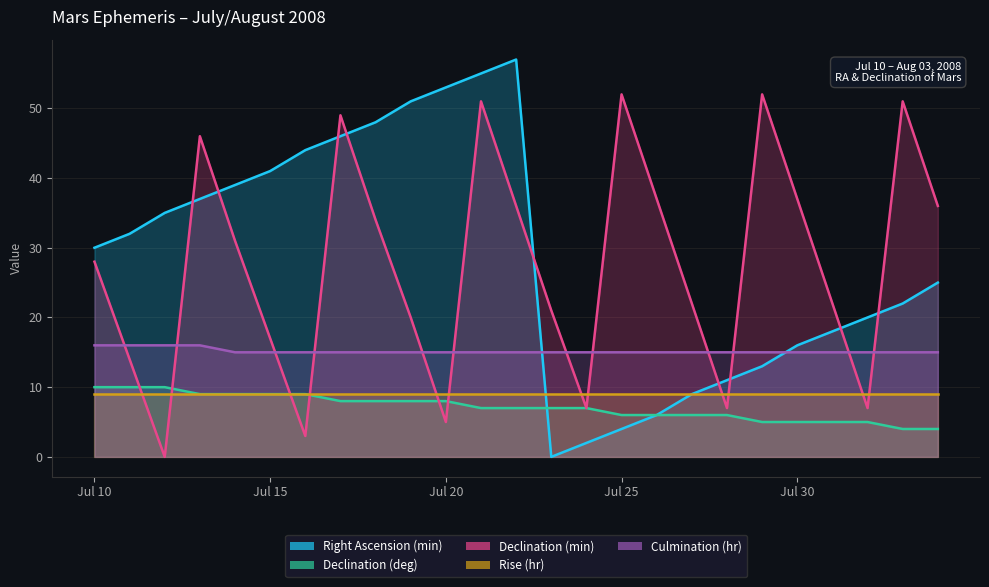

What is the difference between the highest and lowest values at Jul 30?

32